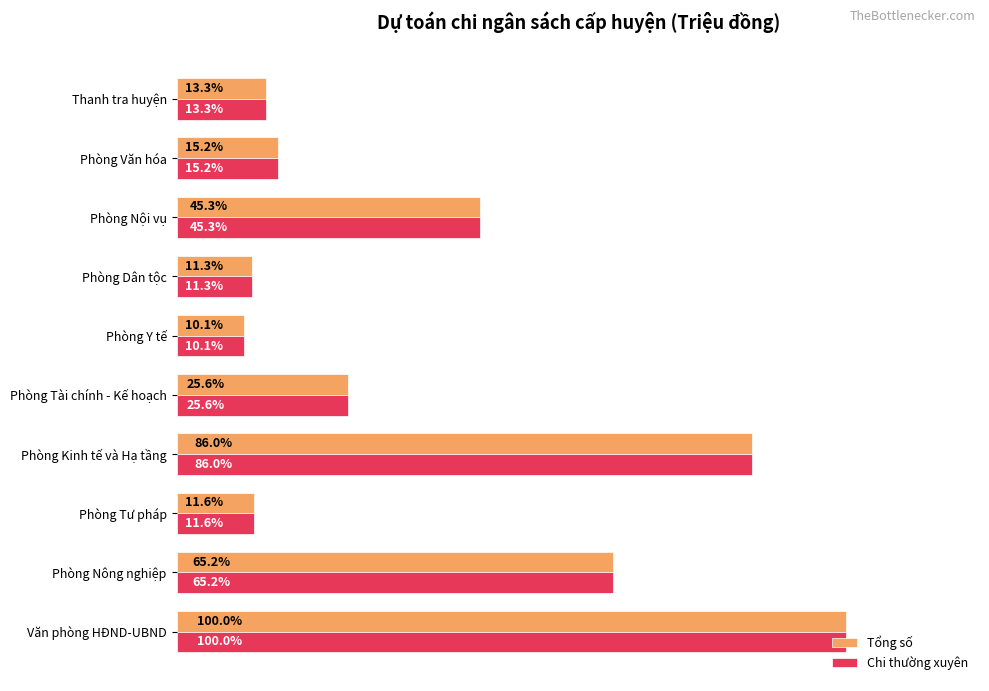

List the labels in order of Tổng số value, largest first.

Văn phòng HĐND-UBND, Phòng Kinh tế và Hạ tầng, Phòng Nông nghiệp, Phòng Nội vụ, Phòng Tài chính - Kế hoạch, Phòng Văn hóa, Thanh tra huyện, Phòng Tư pháp, Phòng Dân tộc, Phòng Y tế